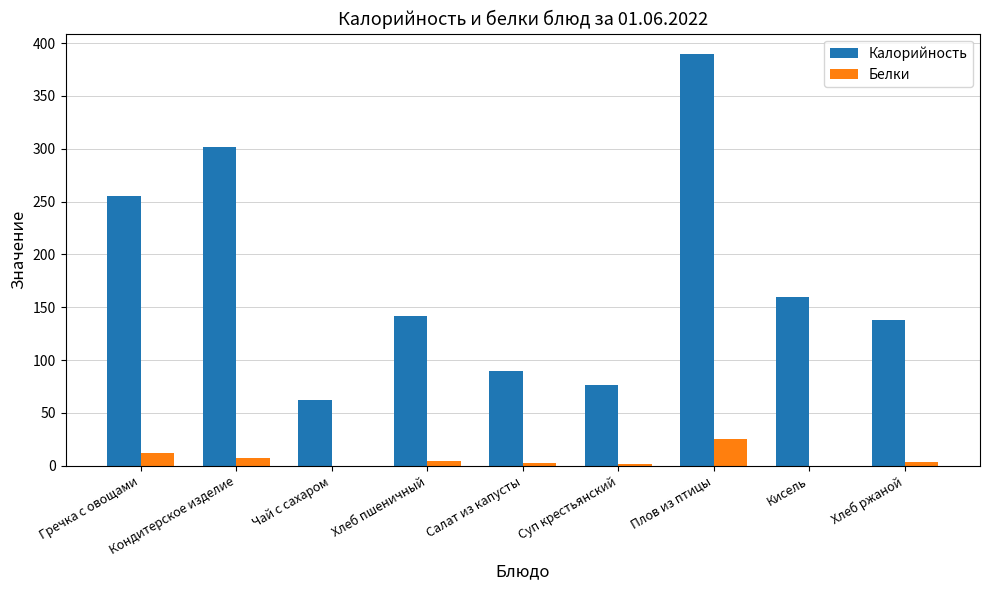

Which series changed the most between Кондитерское изделие and Чай с сахаром?

Калорийность